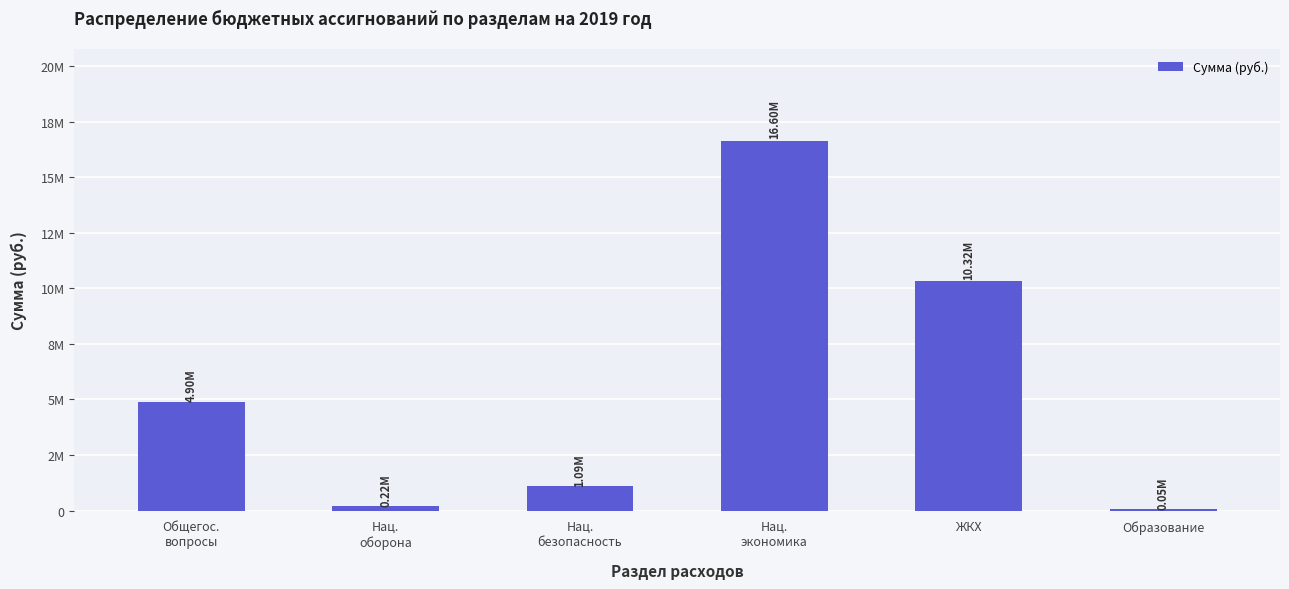

Are the bars horizontal?

No